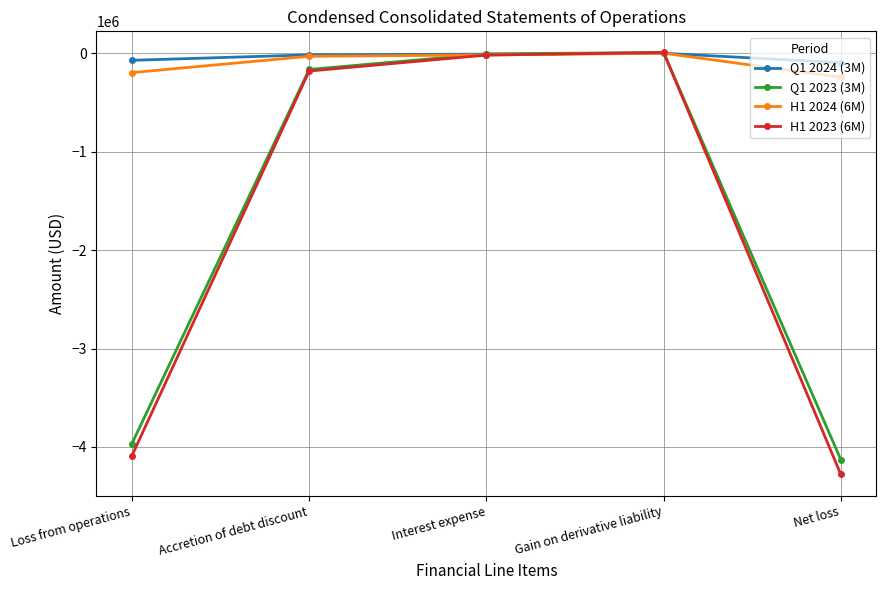

What is the minimum value shown in the chart?

-4279044